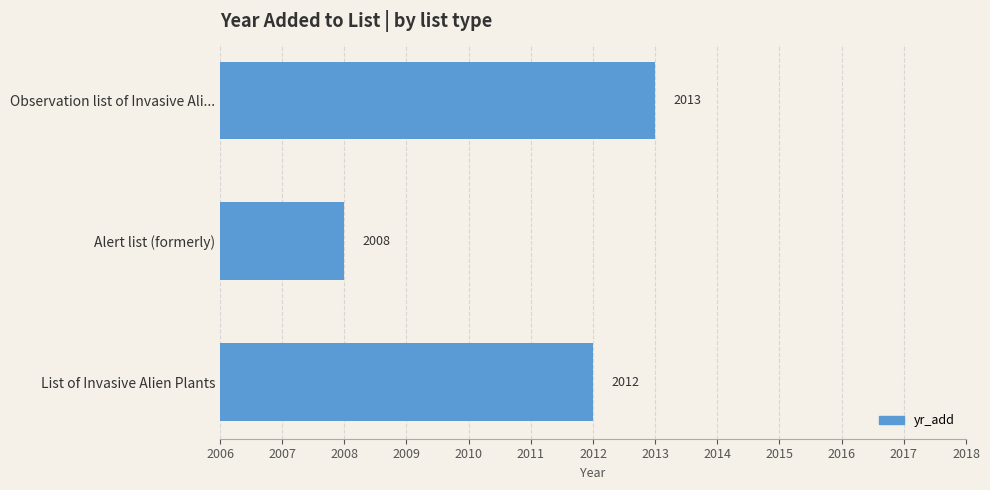

True or false: the data shows 2012 at List of Invasive Alien Plants.

True